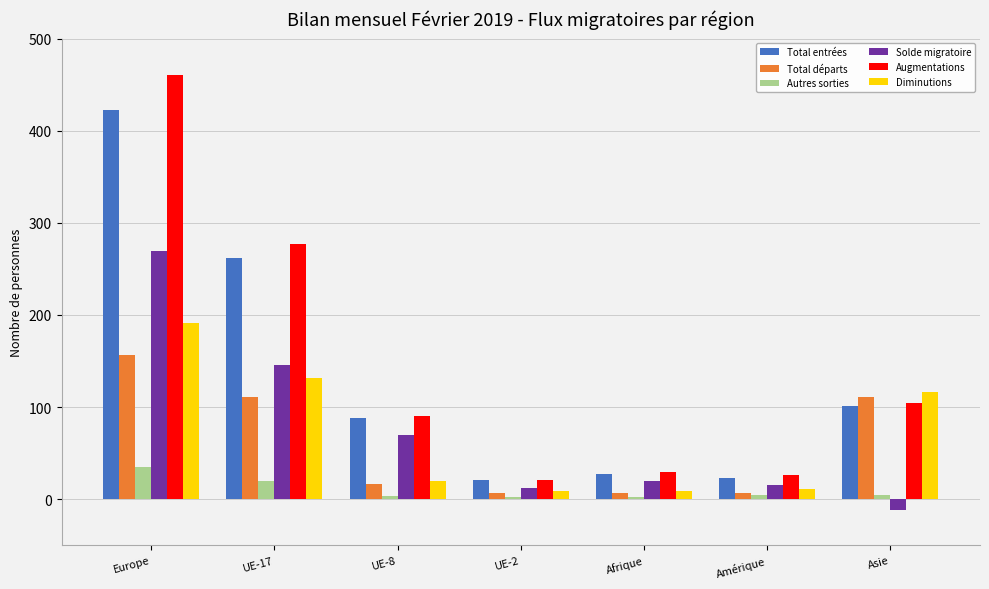

What is the lowest value of the Augmentations series?

21